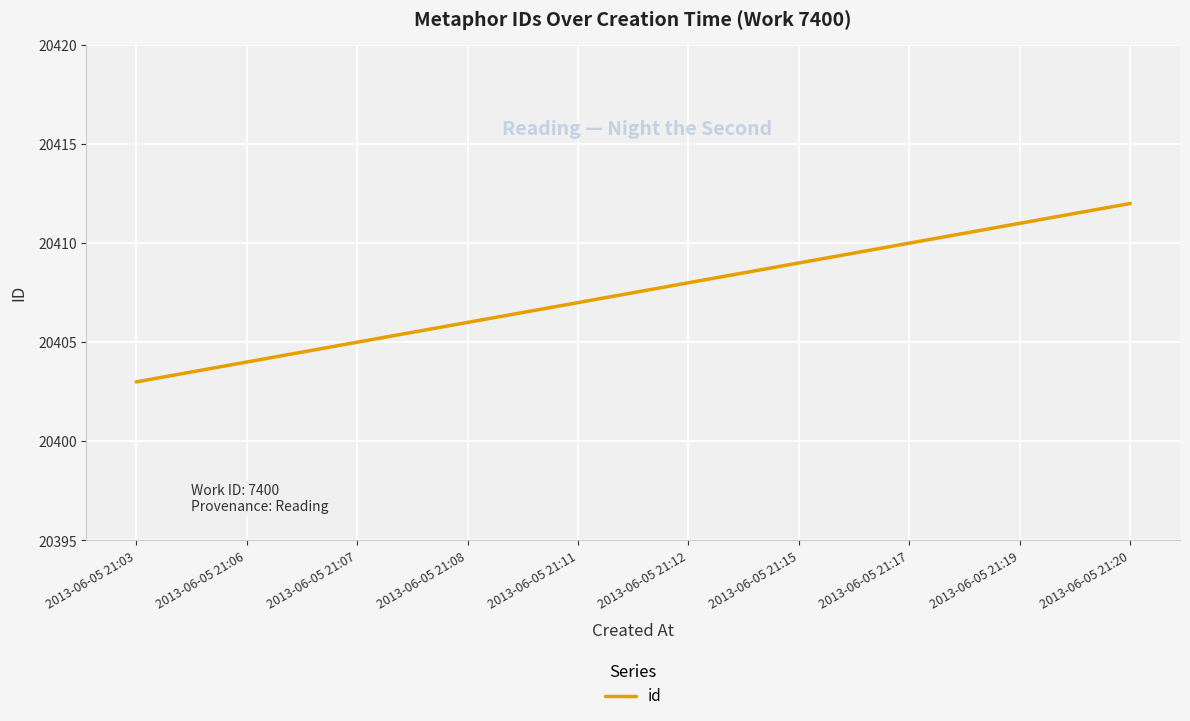

Read the value at 2013-06-05 21:03.

20403